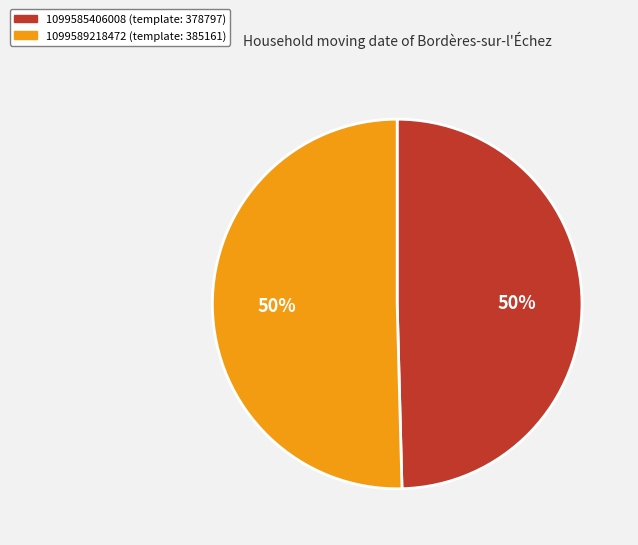

Combined, do 1099585406008 (template: 378797) and 1099589218472 (template: 385161) account for over 50%?

Yes